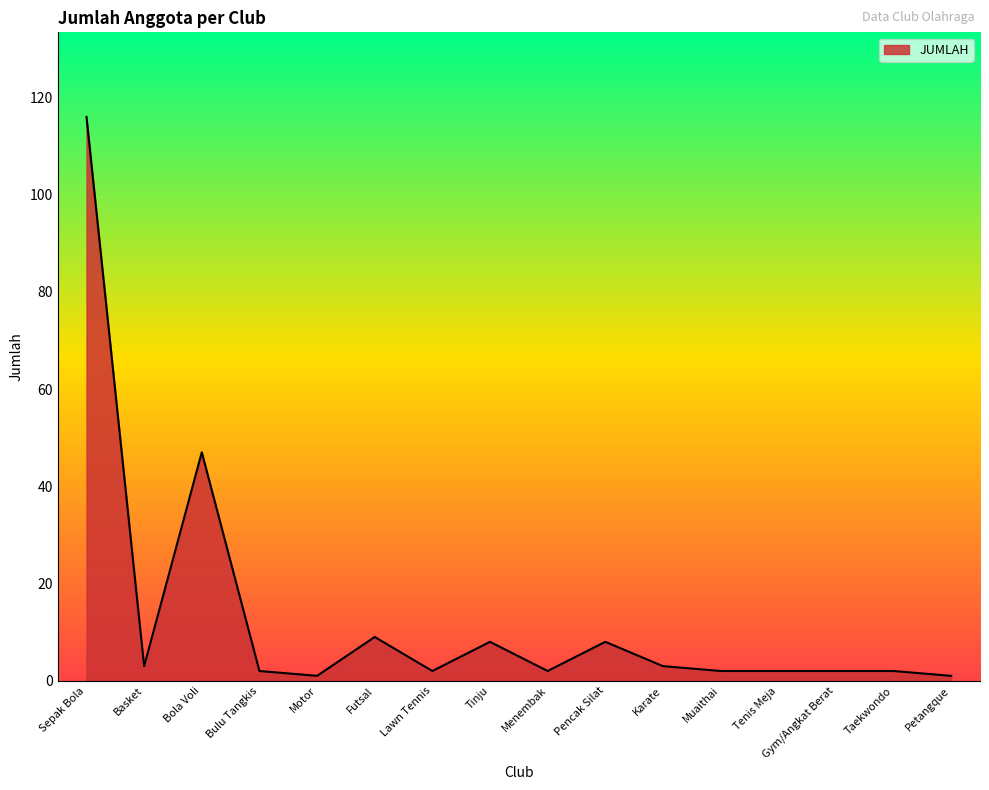

Does the chart display data point markers on the line(s)?

No